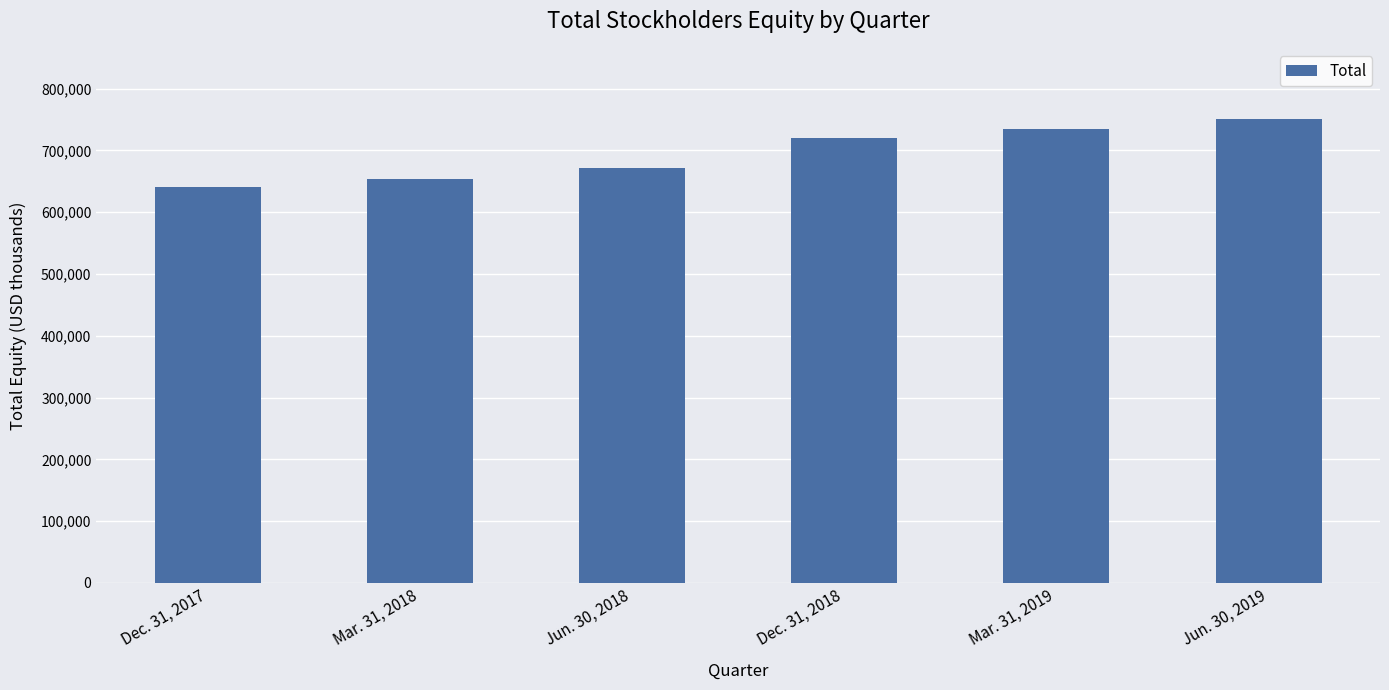

Reading right to left, what are all the values shown in this chart?

751649	734640	720456	671329	653236	641345